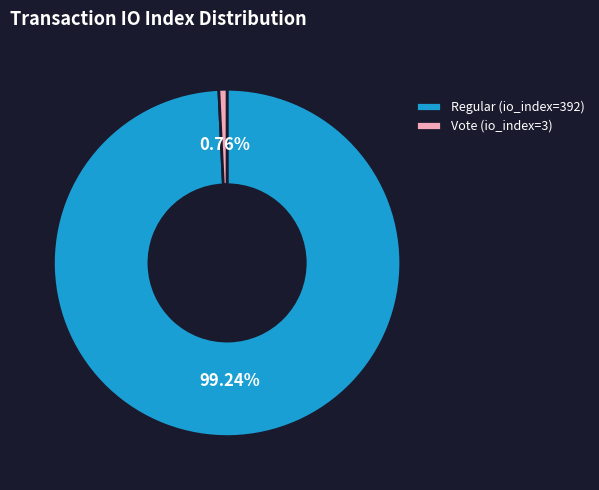

How many segments does this pie chart have?

2